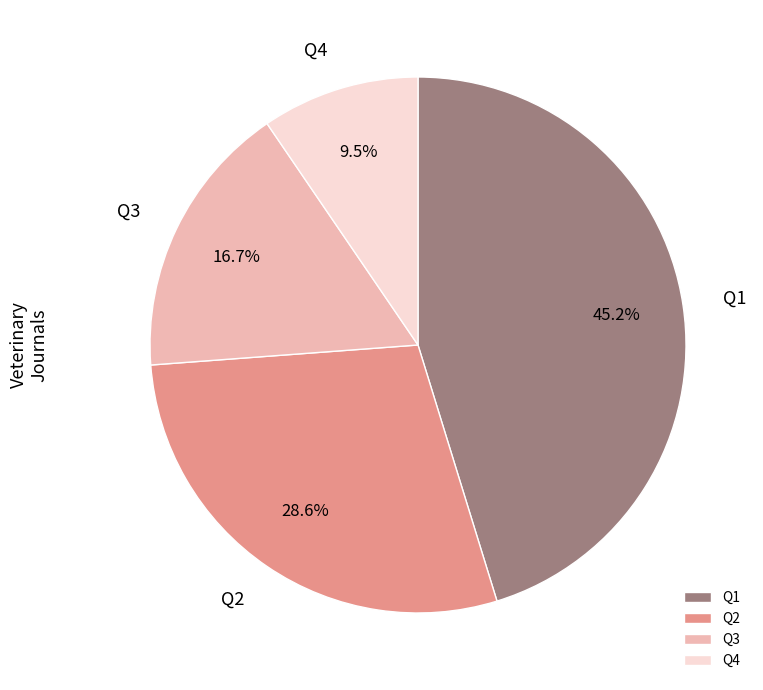

Does any single category account for the majority?

No